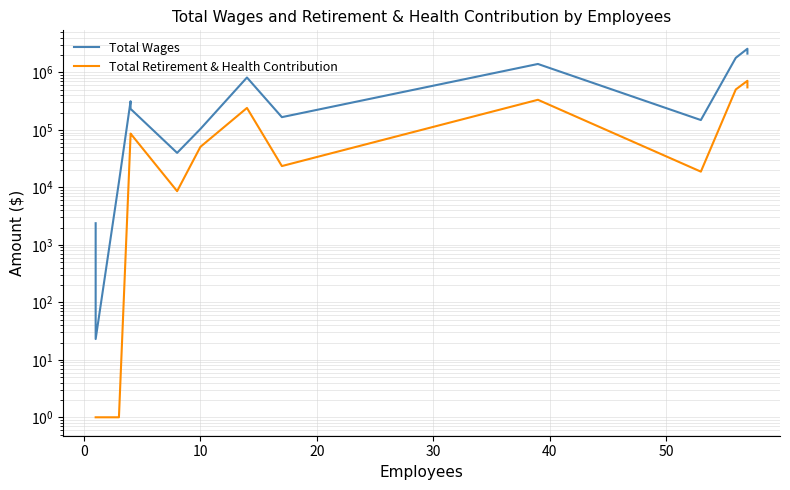

True or false: Total Wages and Total Retirement & Health Contribution cross at least once.

False